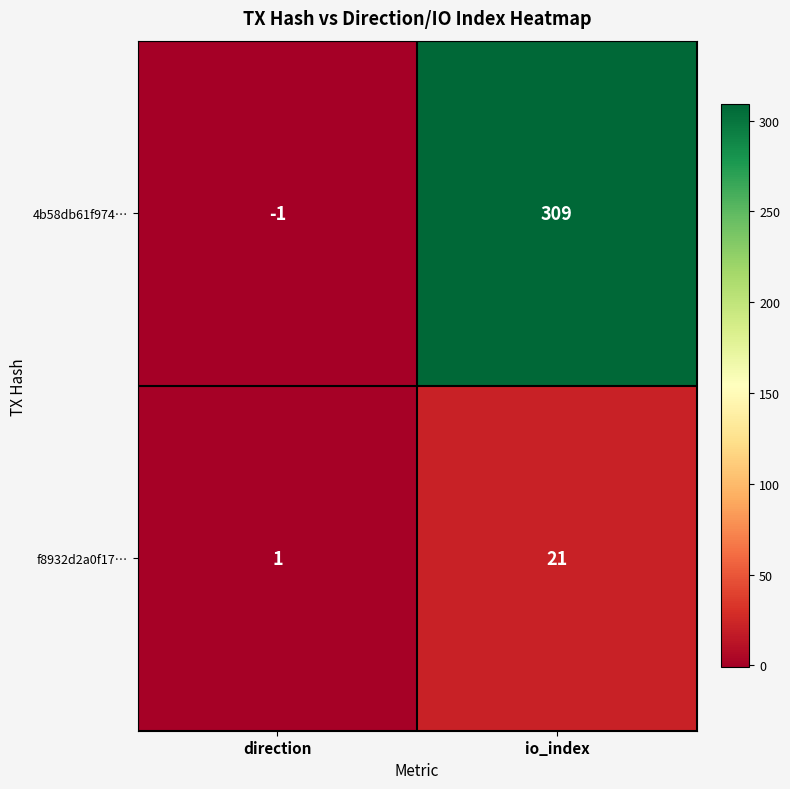

What is the average value of the f8932d2a0f17… series?

11